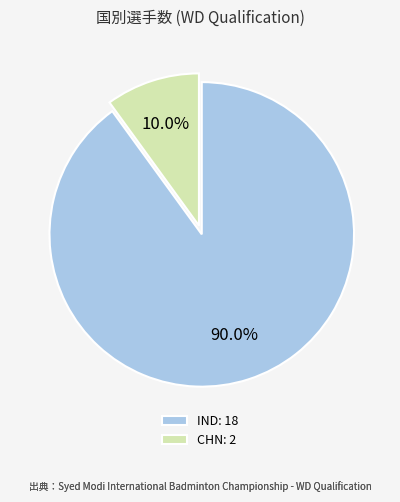

True or false: IND accounts for 82% of the total.

False